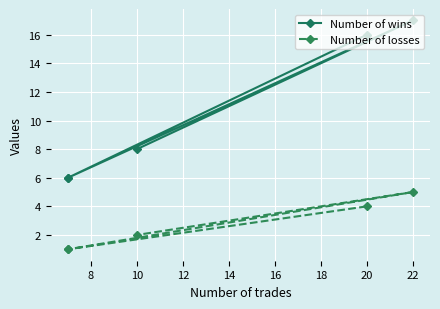

Which series has the largest range (max minus min)?

Number of wins